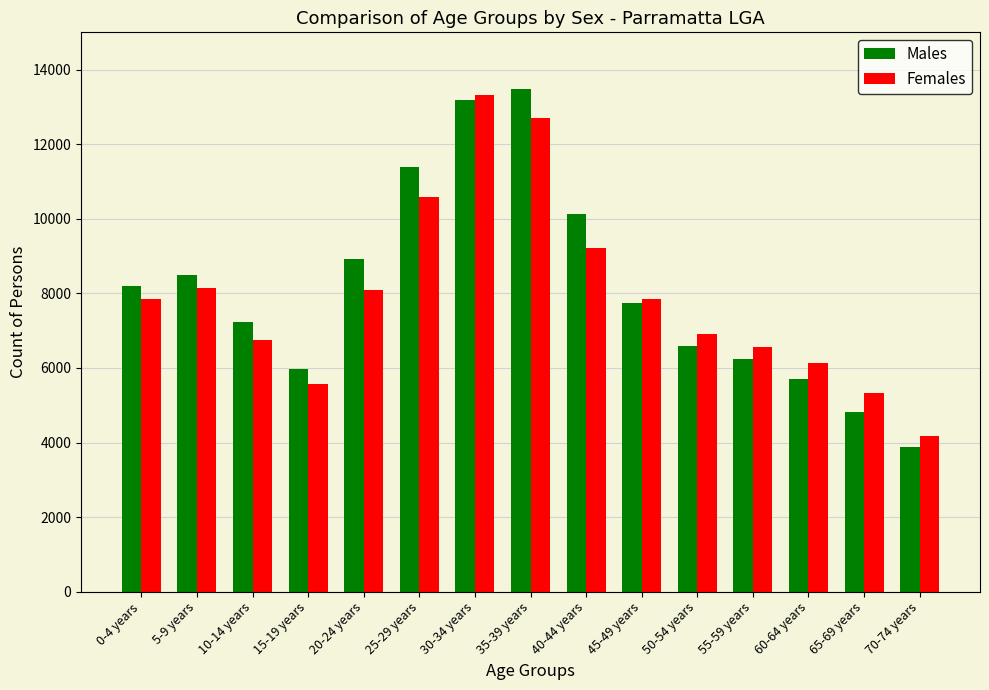

What is the total value across all series at 65-69 years?

10134